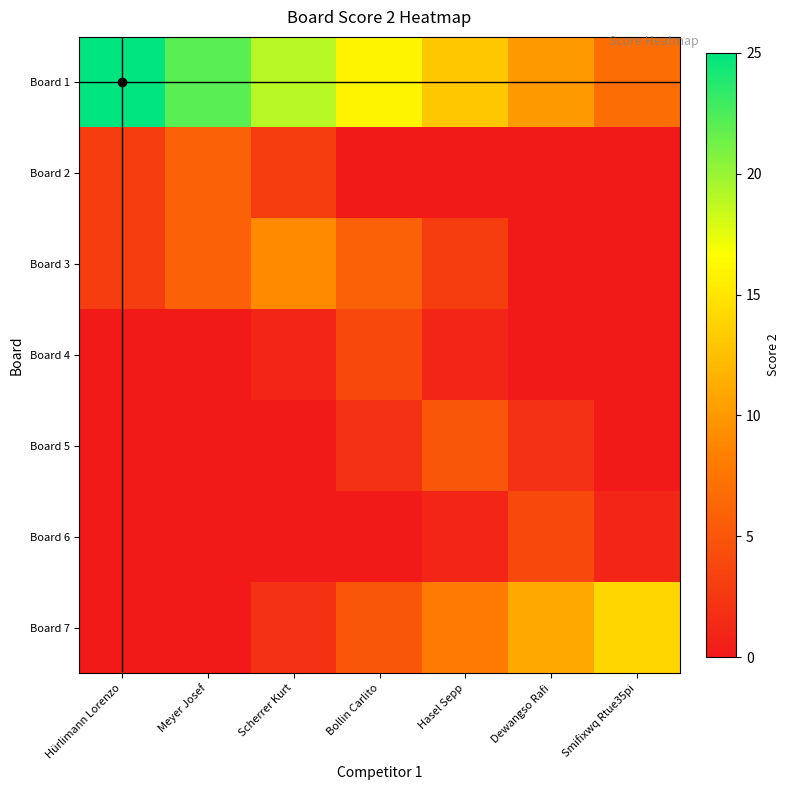

Which series has the largest range (max minus min)?

Board 1